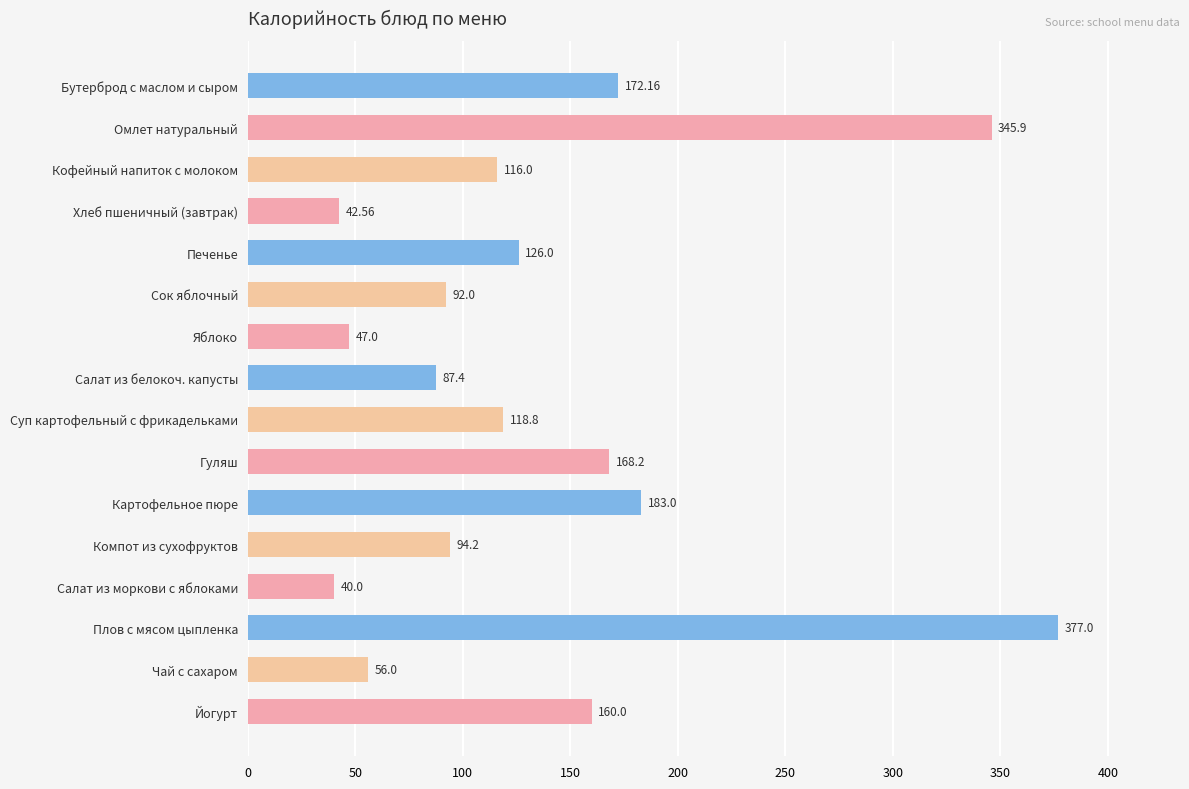

Approximately how many times larger is the value at Омлет натуральный compared to Йогурт?

2.2